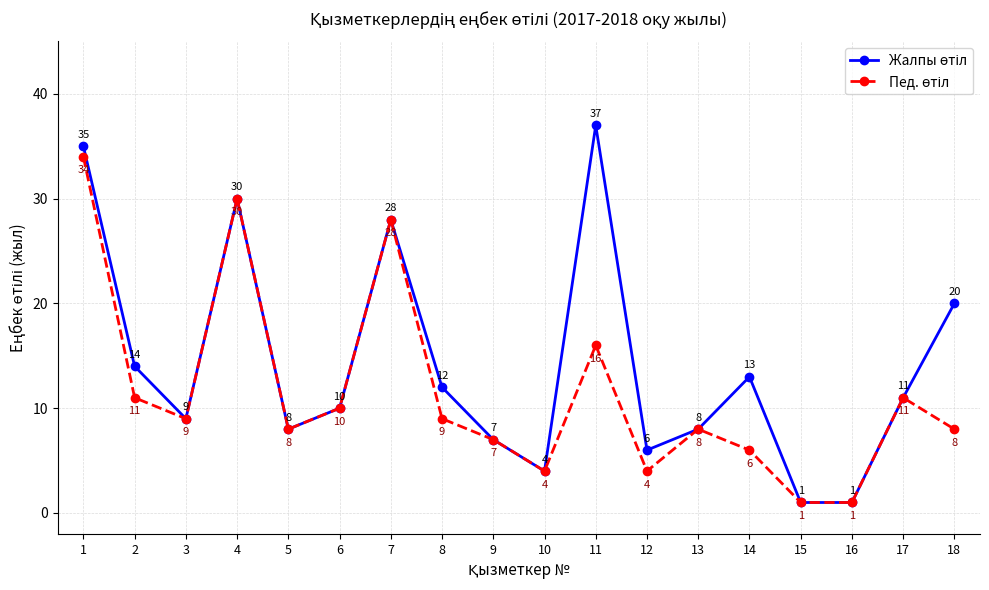

Which label corresponds to the largest value in the chart?

11